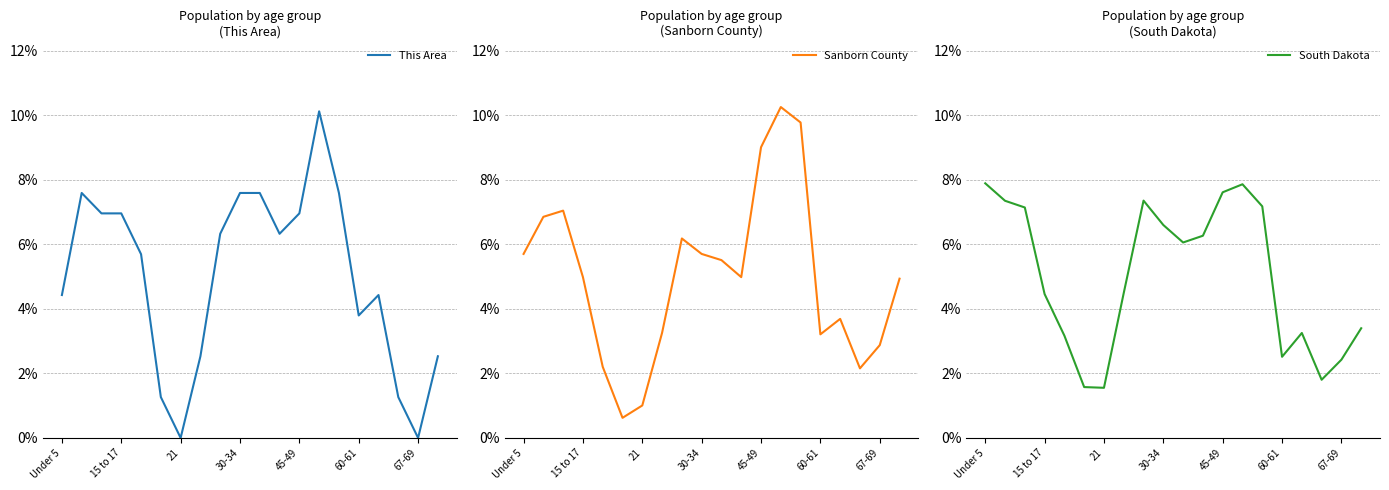

How many data points in This Area are above 6?

10